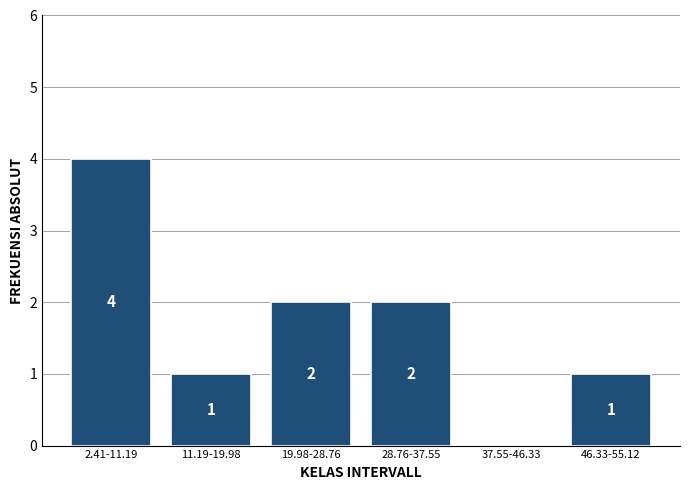

Reading left to right, extract all data points from this chart.

2.41-11.19=4	11.19-19.98=1	19.98-28.76=2	28.76-37.55=2	37.55-46.33=0	46.33-55.12=1